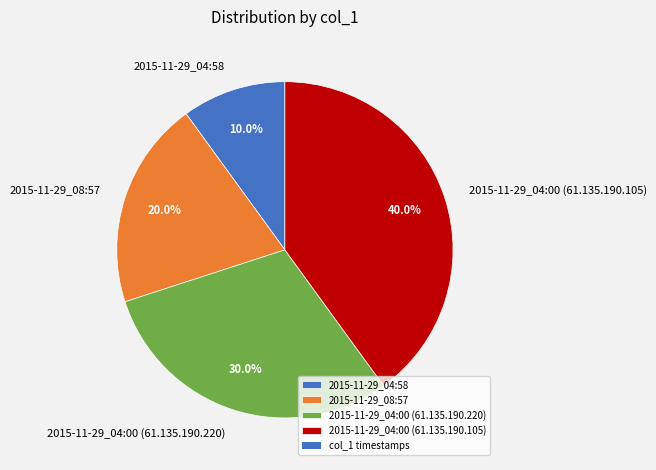

What is the total percentage of 2015-11-29_04:00 (61.135.190.105) and 2015-11-29_04:00 (61.135.190.220)?

70.0%